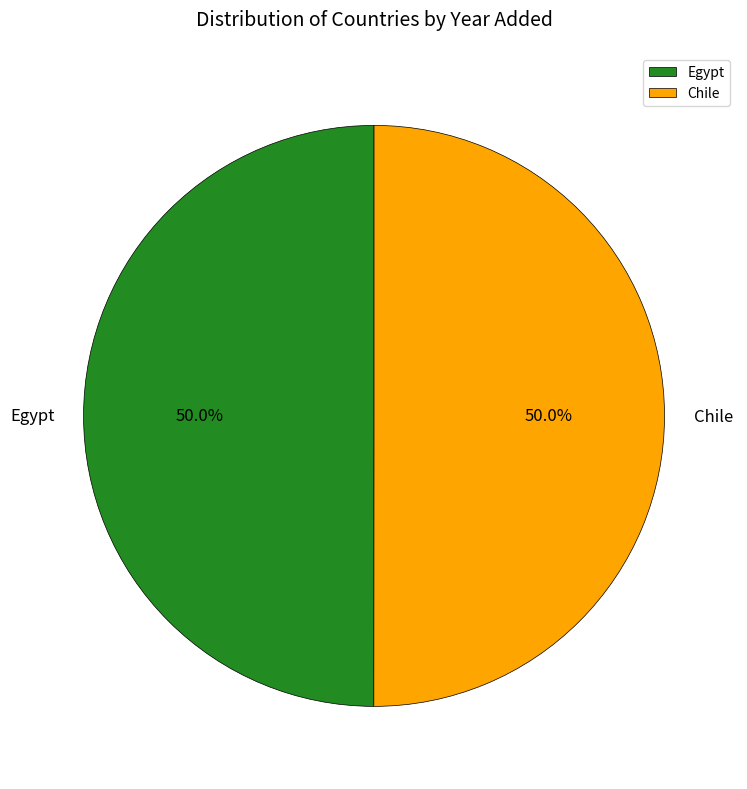

What is the ratio of the value at Chile to the value at Egypt?

1.0